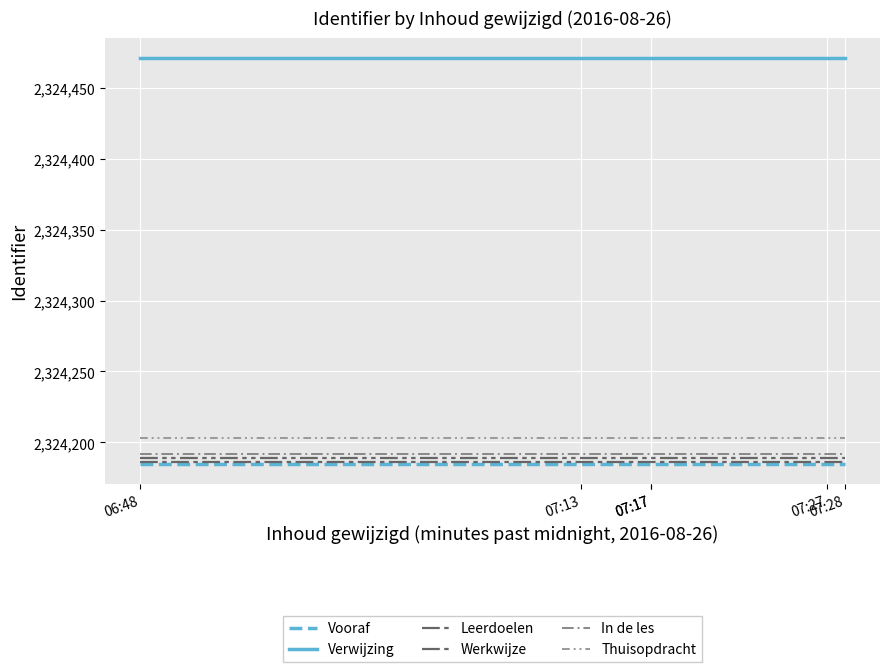

True or false: Leerdoelen has more than 1 interior local peaks.

False